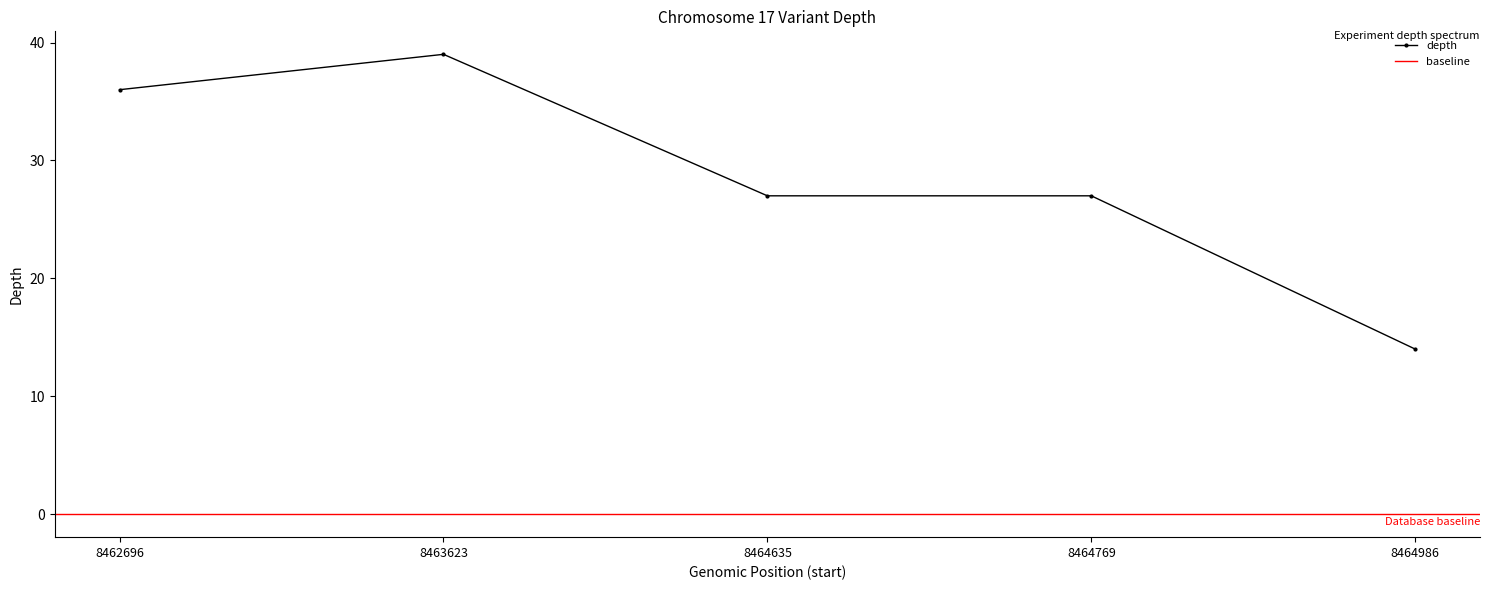

What value does the data have at 8464635?

27